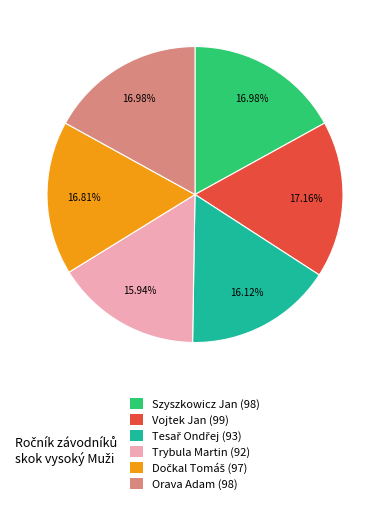

Is there a majority slice in this chart?

No